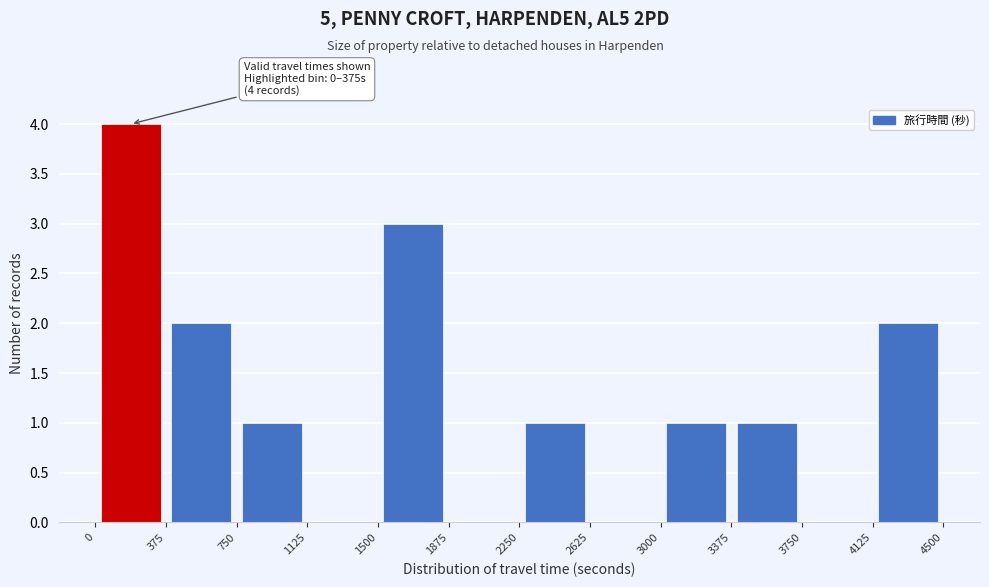

Which range on the x-axis has the tallest bar?

0 to 375